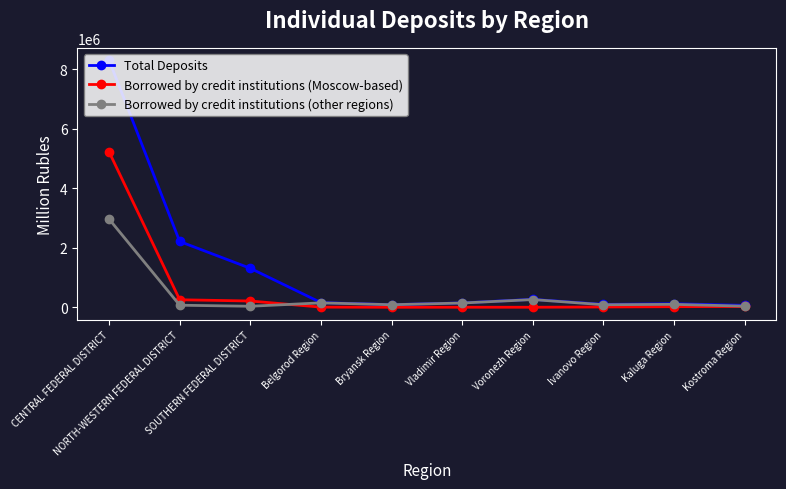

At which label is Total Deposits closest to 4180473?

NORTH-WESTERN FEDERAL DISTRICT